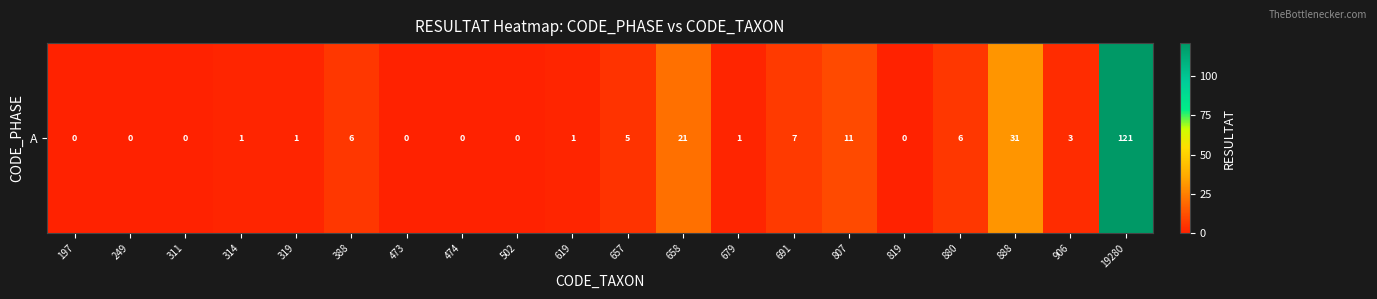

What is the greatest value displayed?

121